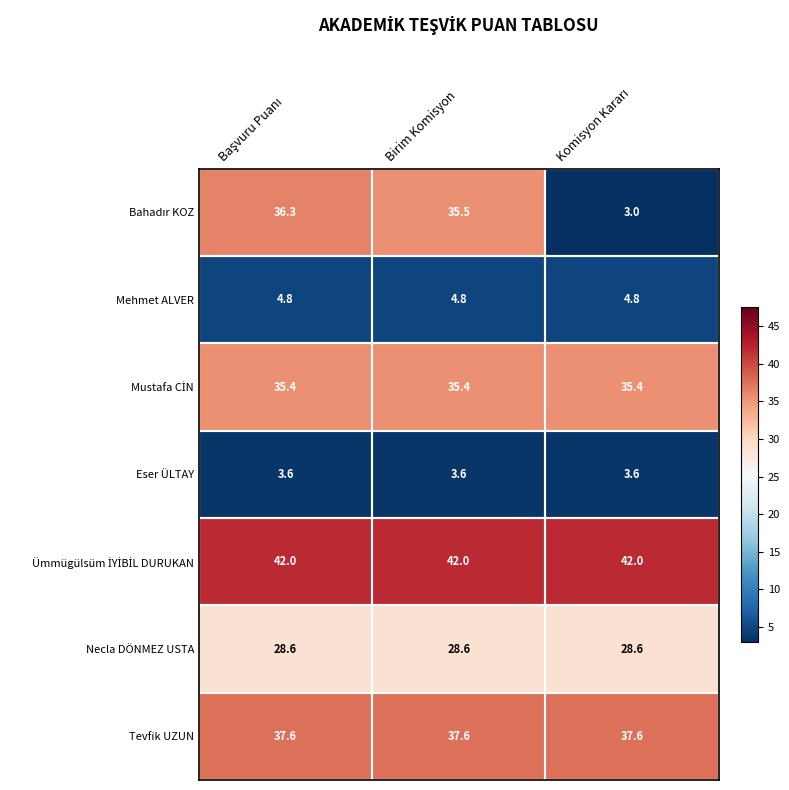

True or false: Necla DÖNMEZ USTA has a value of 8.0 at Birim Komisyon.

False